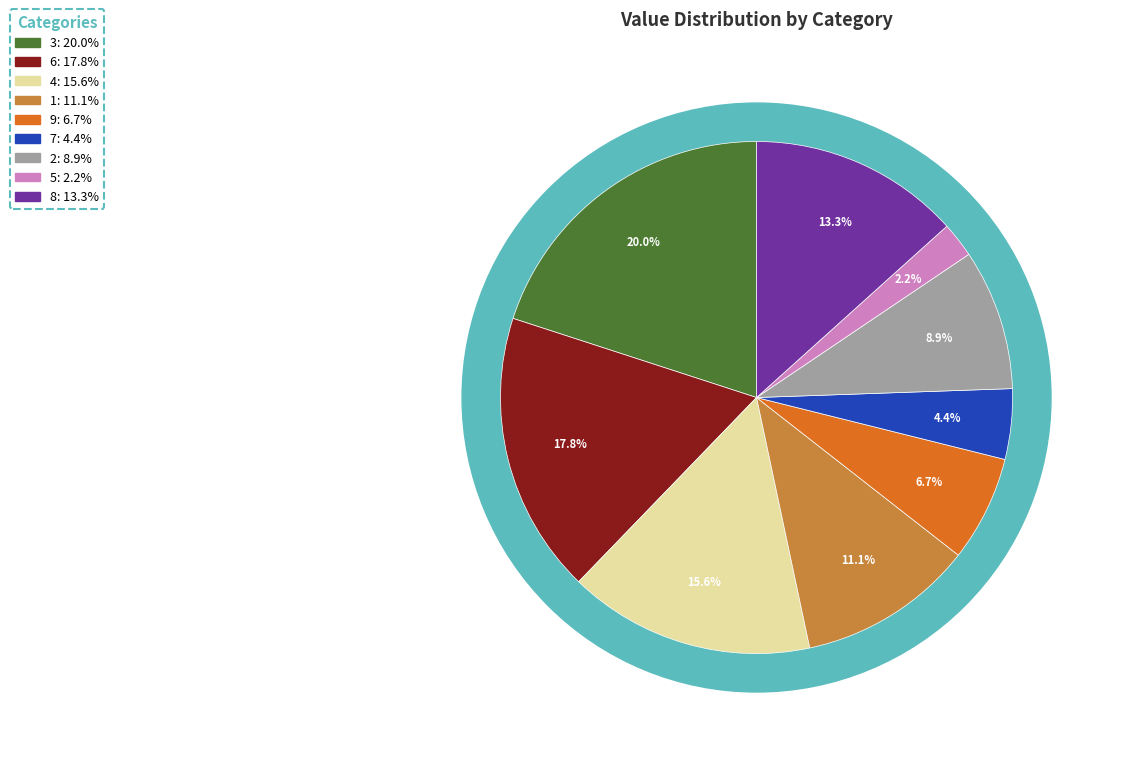

Rank the categories by value from highest to lowest.

3, 6, 4, 8, 1, 2, 9, 7, 5